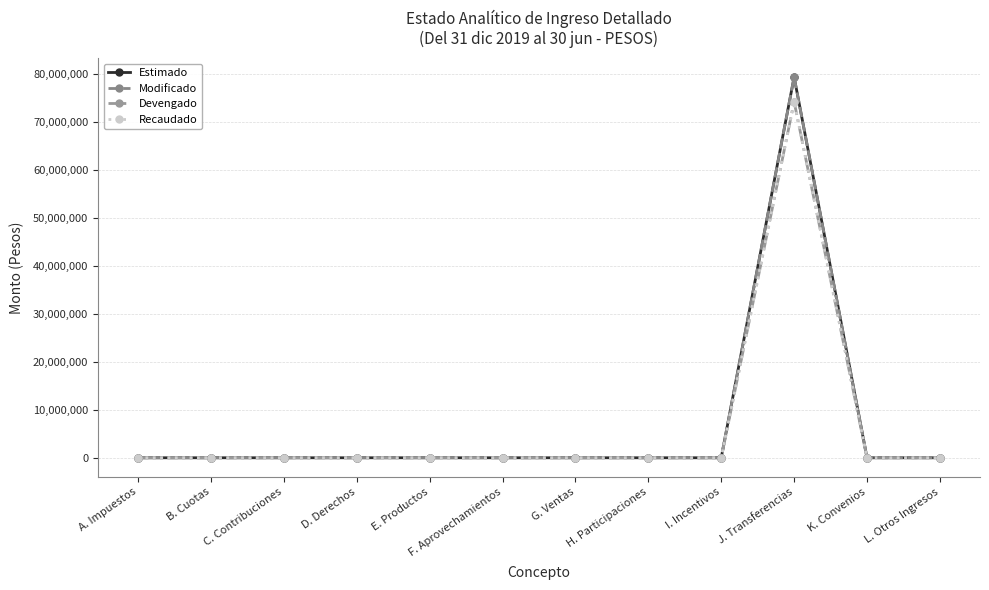

True or false: Recaudado and Estimado intersect in this chart.

False